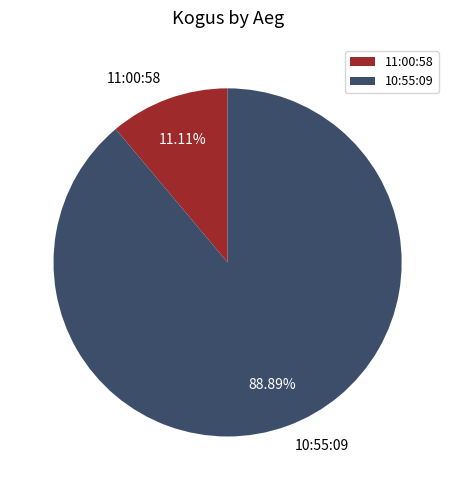

The 10:55:09 slice represents 79% of the pie. True or false?

False